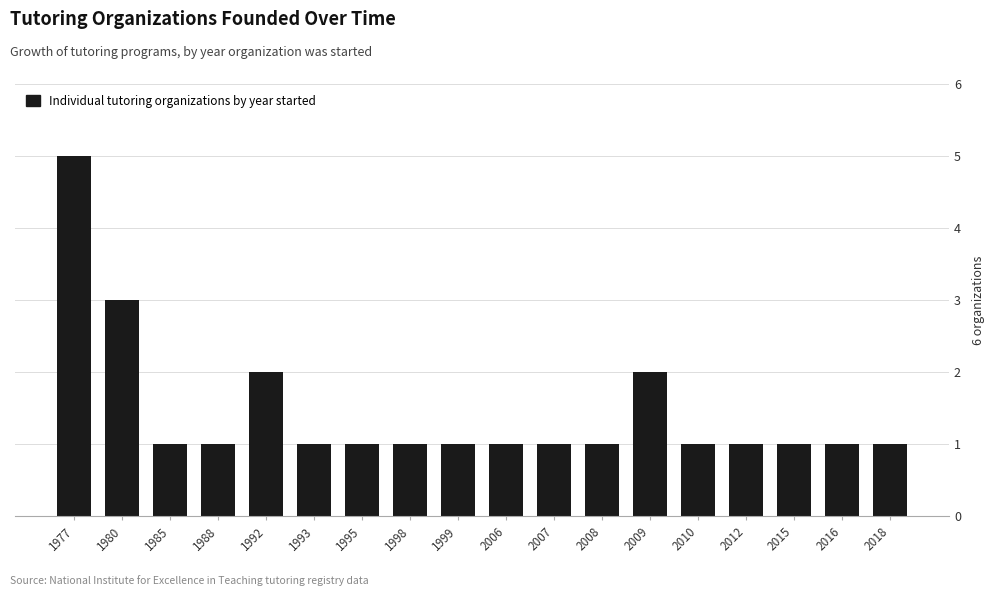

How many bars are there in total?

18